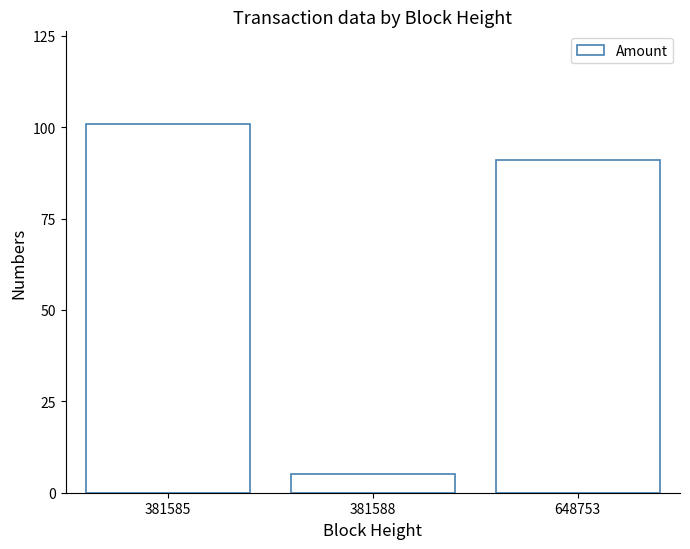

What is the difference between the values at 648753 and 381588?

86